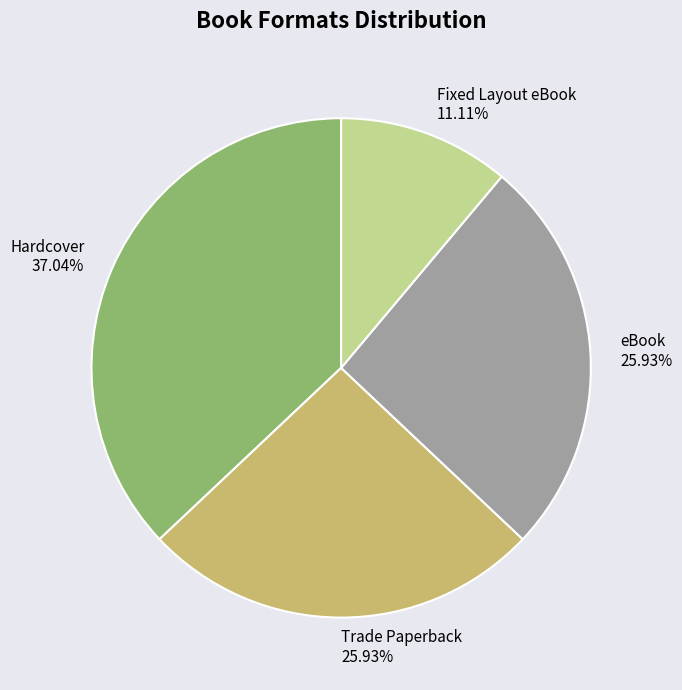

Count the number of slices in the pie.

4